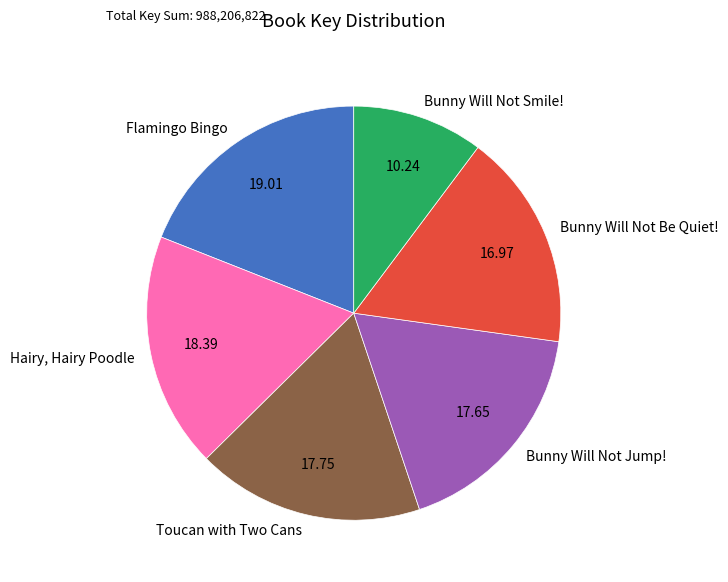

How many slices are in this pie chart?

6